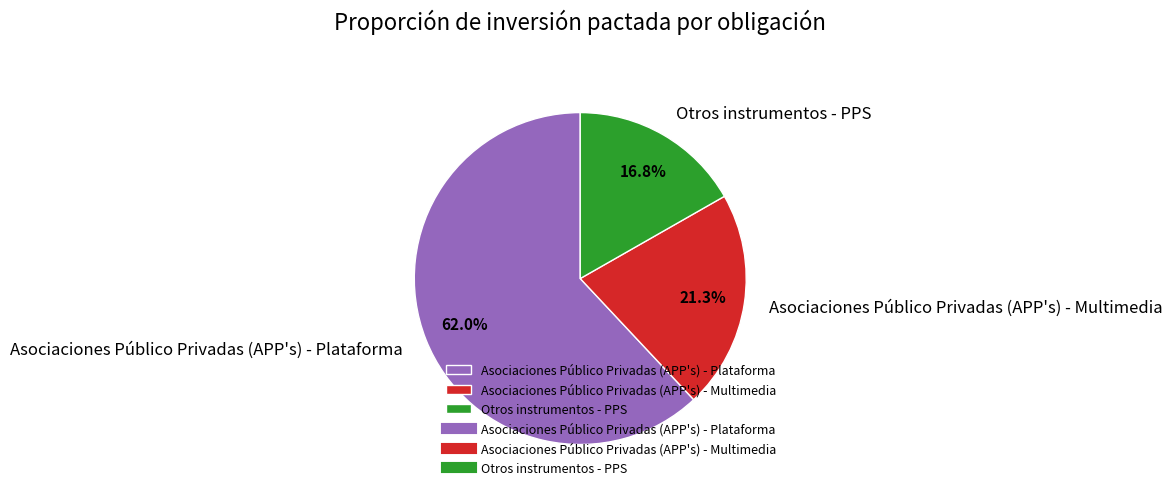

Is it true that Asociaciones Público Privadas (APP's) - Multimedia is 9% of the pie?

False